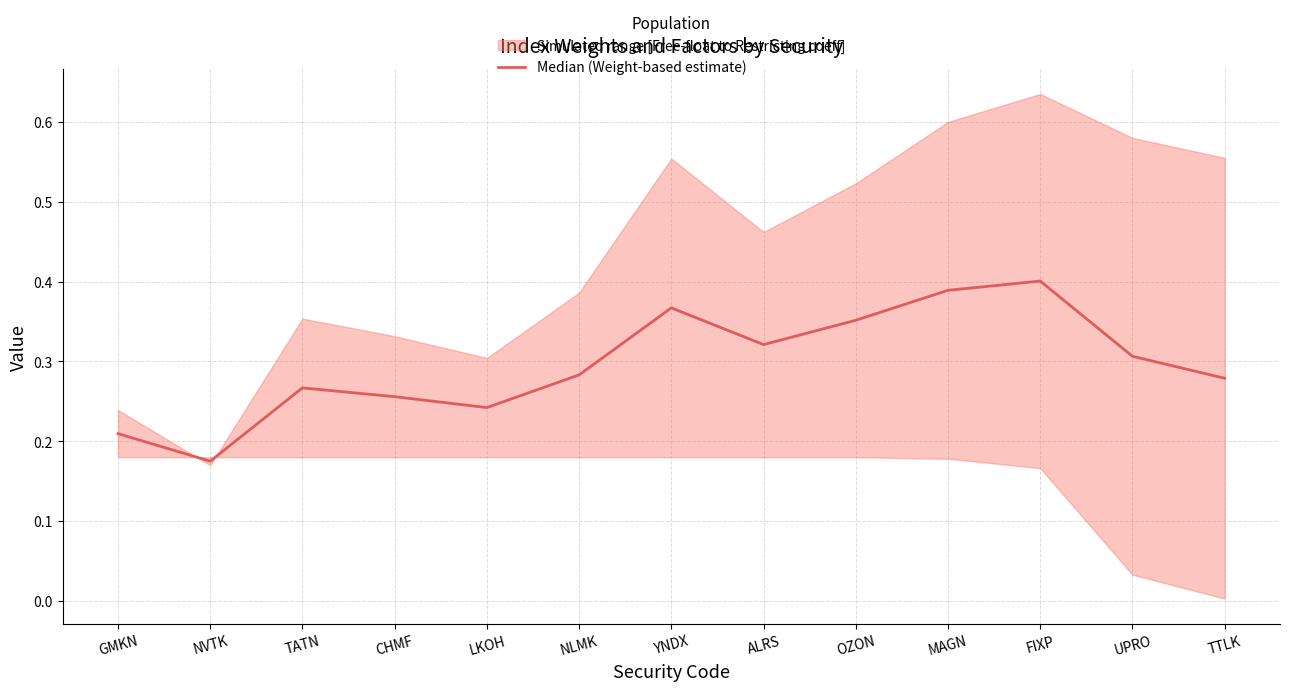

At which category does the data reach its first local valley?

NVTK